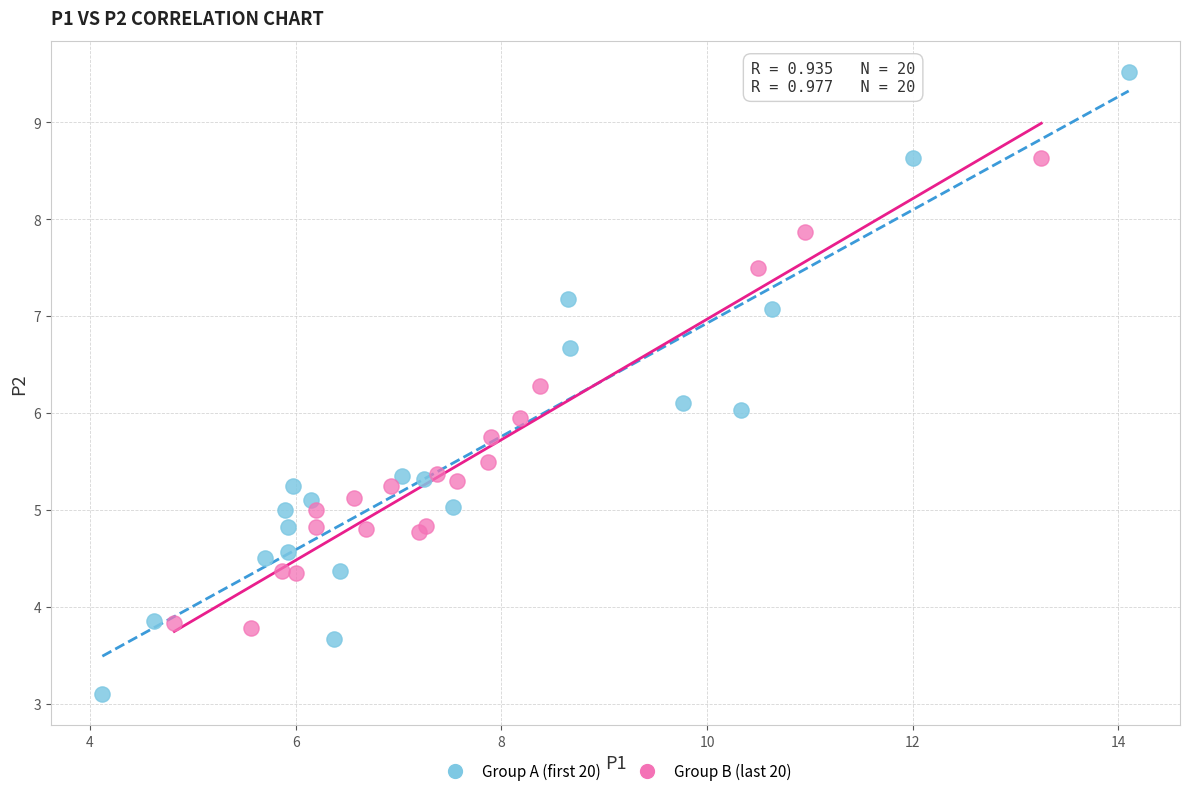

Which series contains the highest Y value?

Group A (first 20)